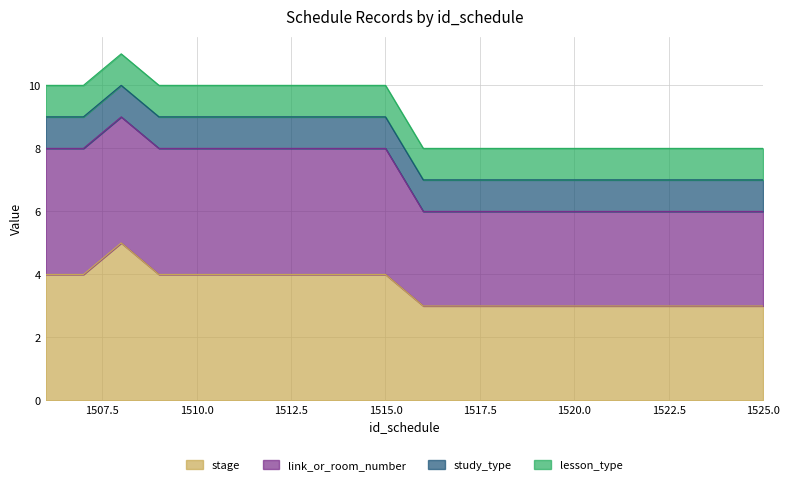

True or false: link_or_room_number has a value of 6 at 1515.

False